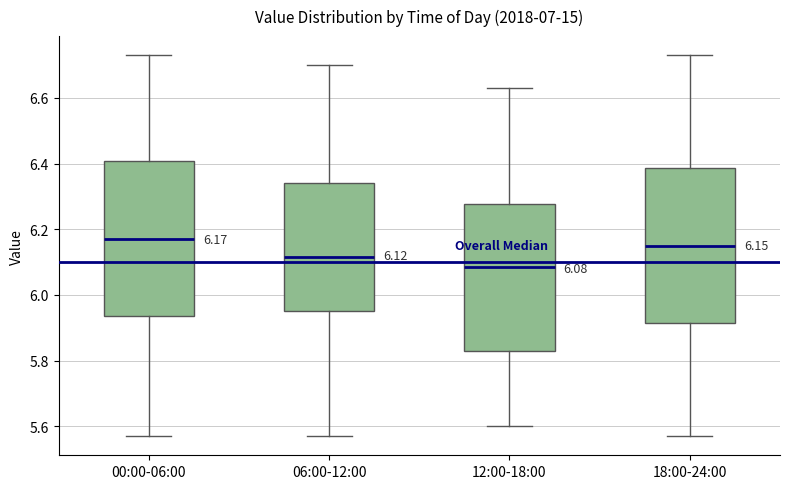

Which box's median line is the lowest?

12:00-18:00